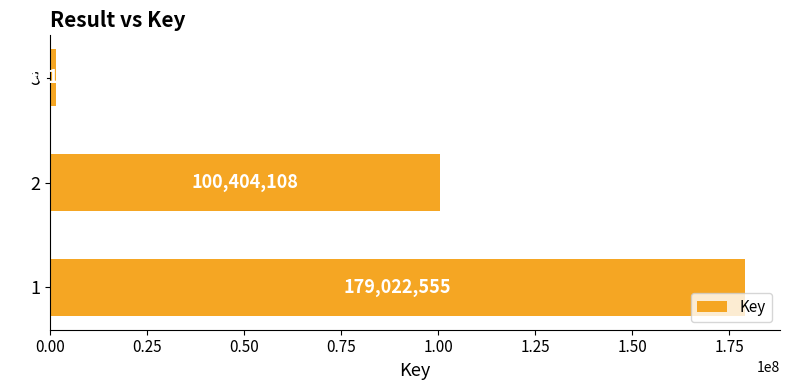

What is the difference between the second highest and minimum values?

98942247